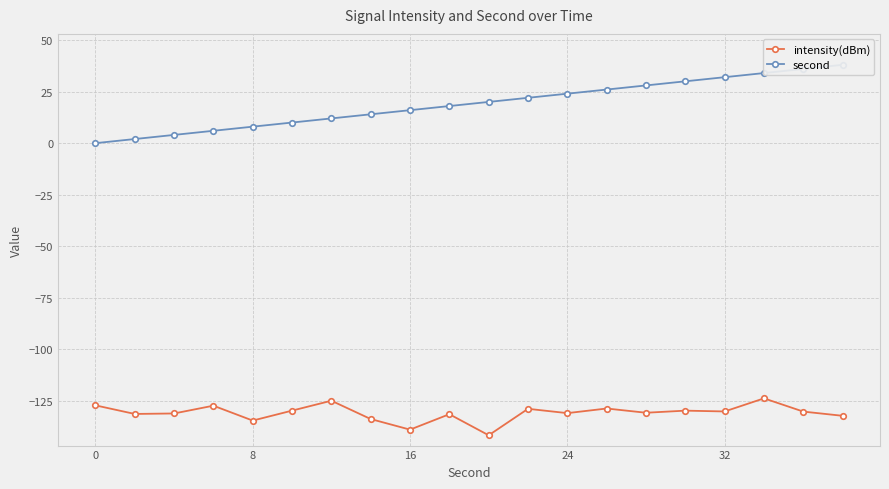

What is the maximum value for intensity(dBm)?

-123.8